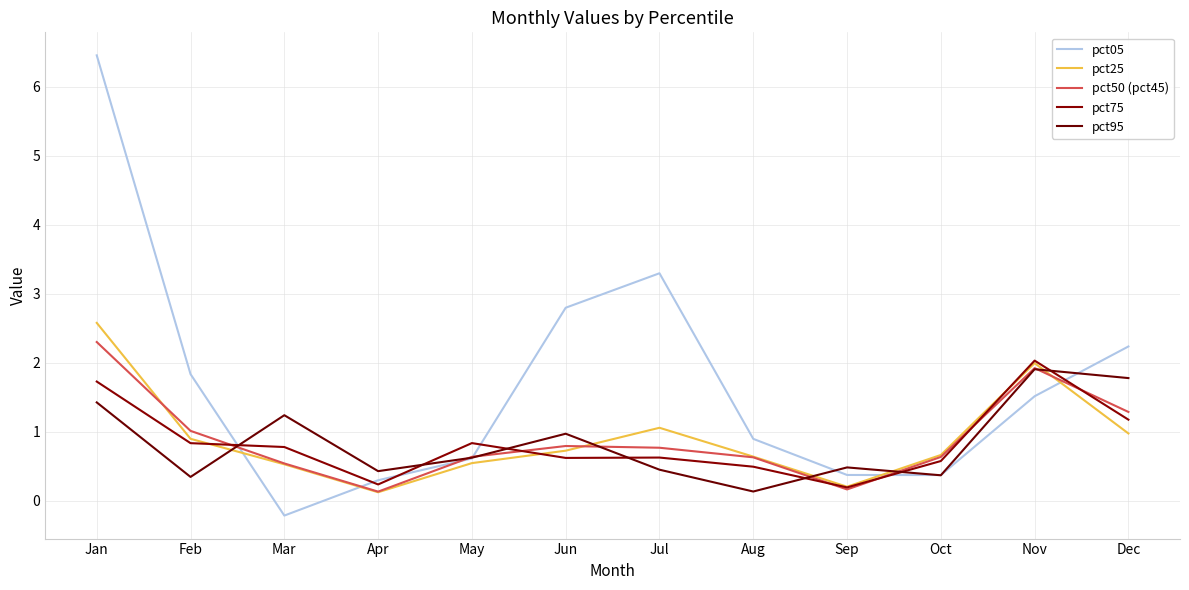

What is the sum of all pct50 (pct45) values?

10.8